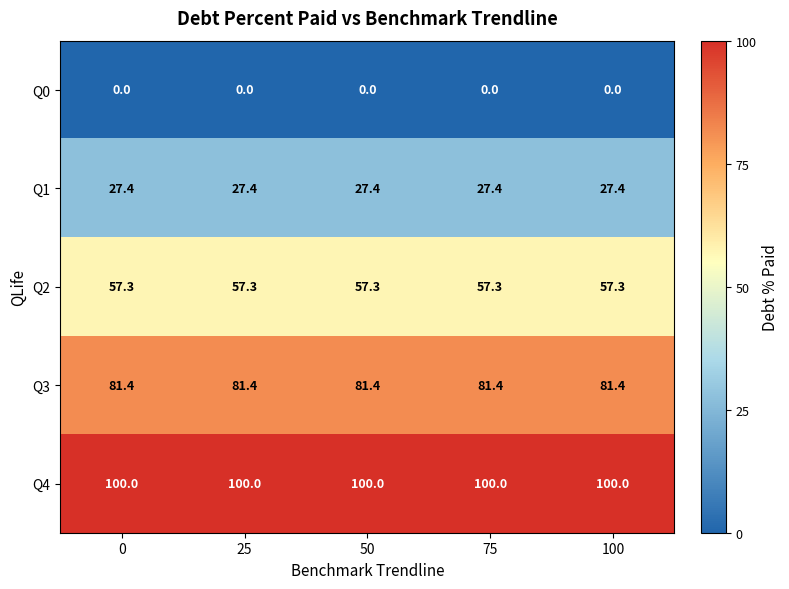

What is the spread (max minus min) of values at 75?

100.0